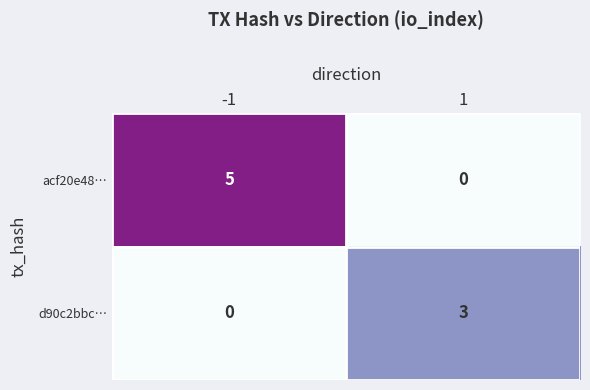

List the series in order of their overall mean, lowest first.

d90c2bbc…, acf20e48…